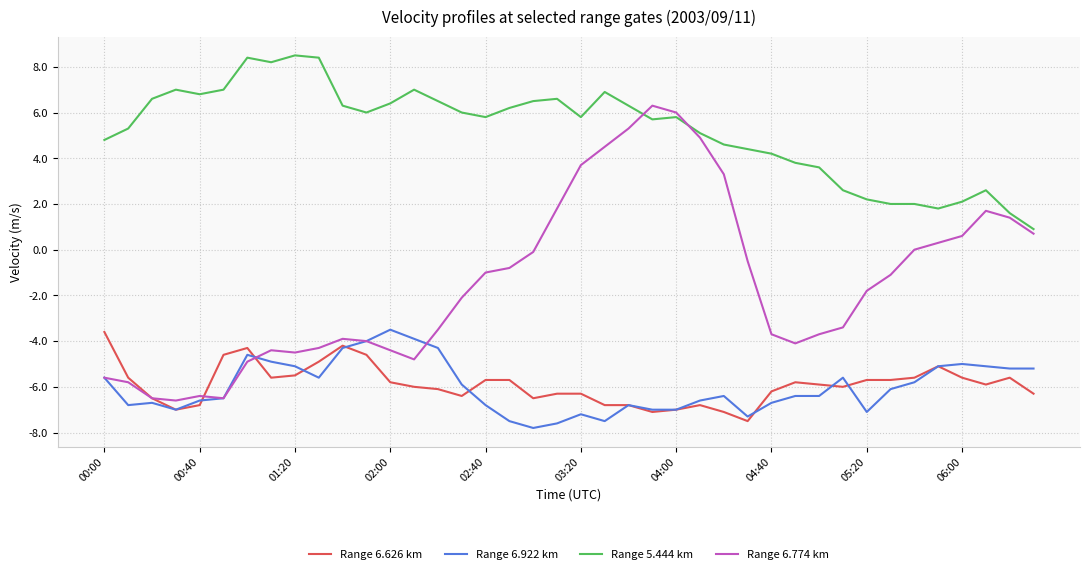

Which series has the widest spread of values?

Range 6.774 km